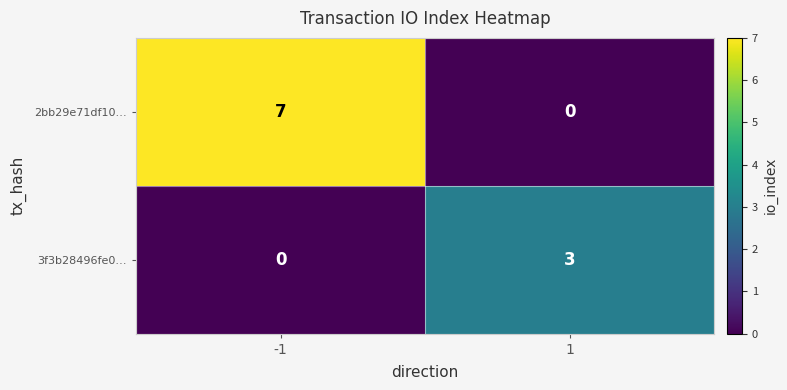

What is the difference between the highest and lowest values at -1?

7